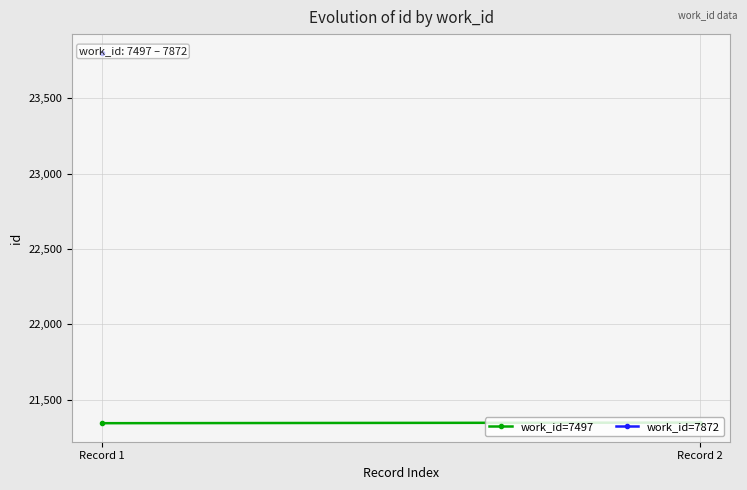

What is the average value?

21347